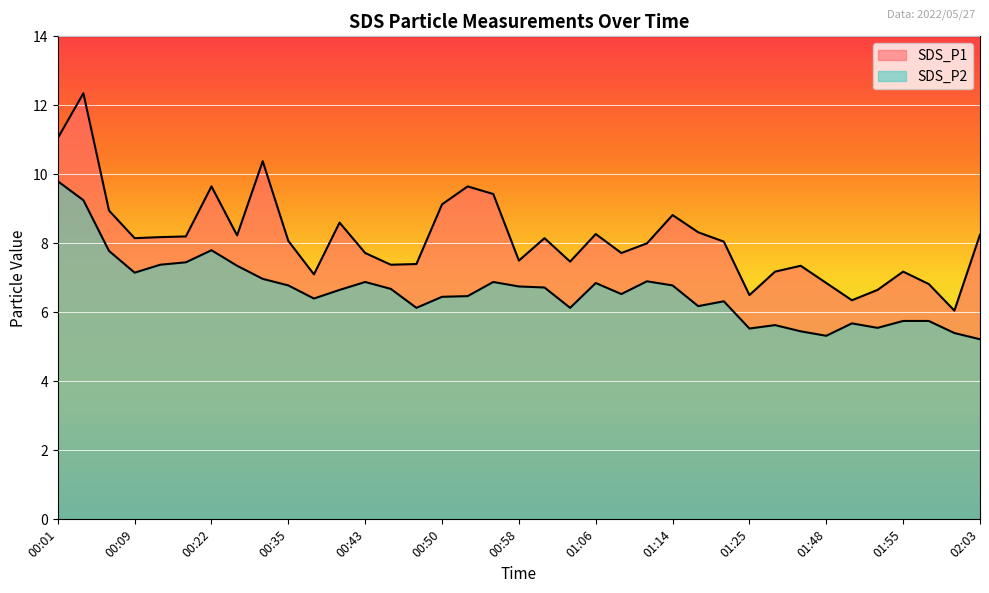

Which series has the largest total across all categories?

SDS_P1